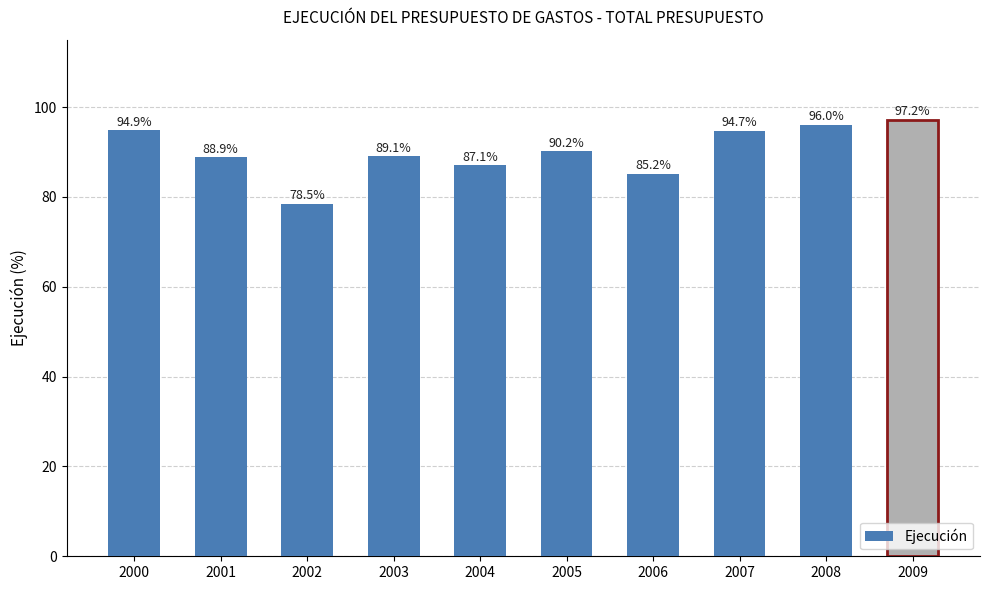

Reading left to right, list all the values displayed in this chart.

2000=94.9	2001=88.9	2002=78.5	2003=89.1	2004=87.1	2005=90.2	2006=85.2	2007=94.7	2008=96.0	2009=97.2